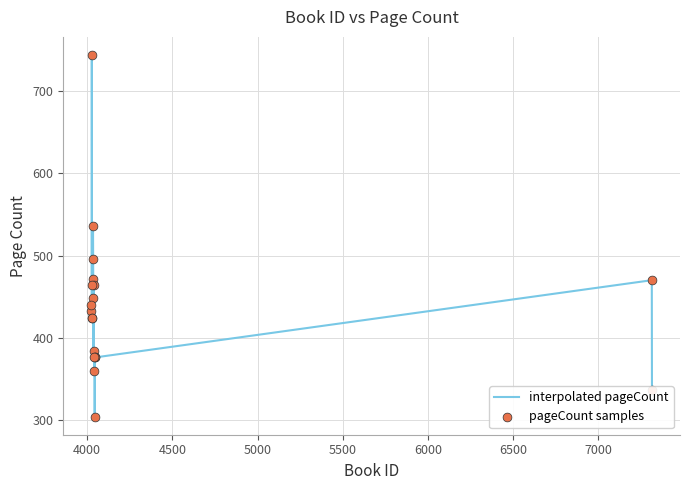

What is the greatest value displayed?

744